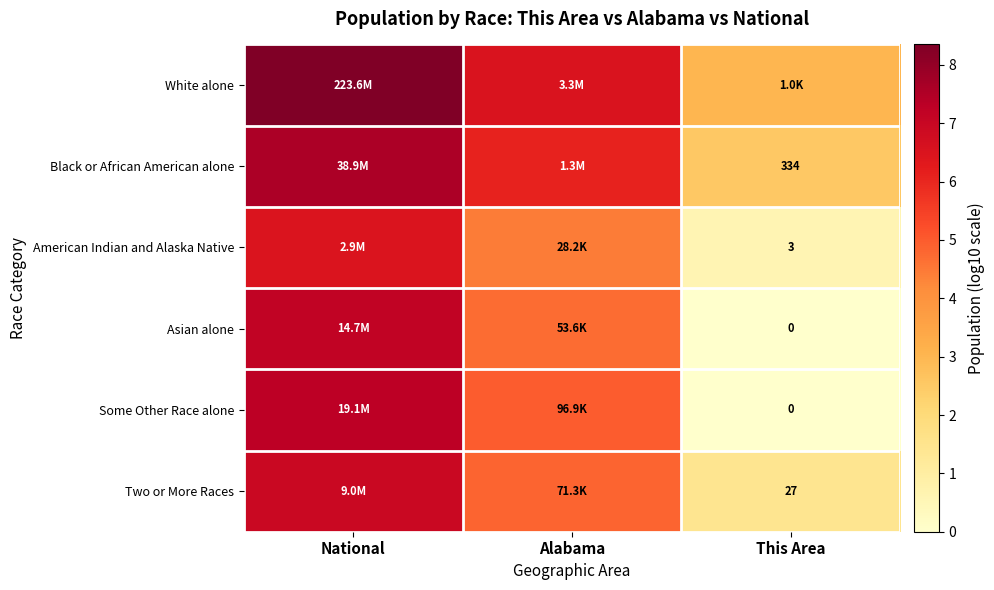

What is the maximum value shown in the chart?

8.3